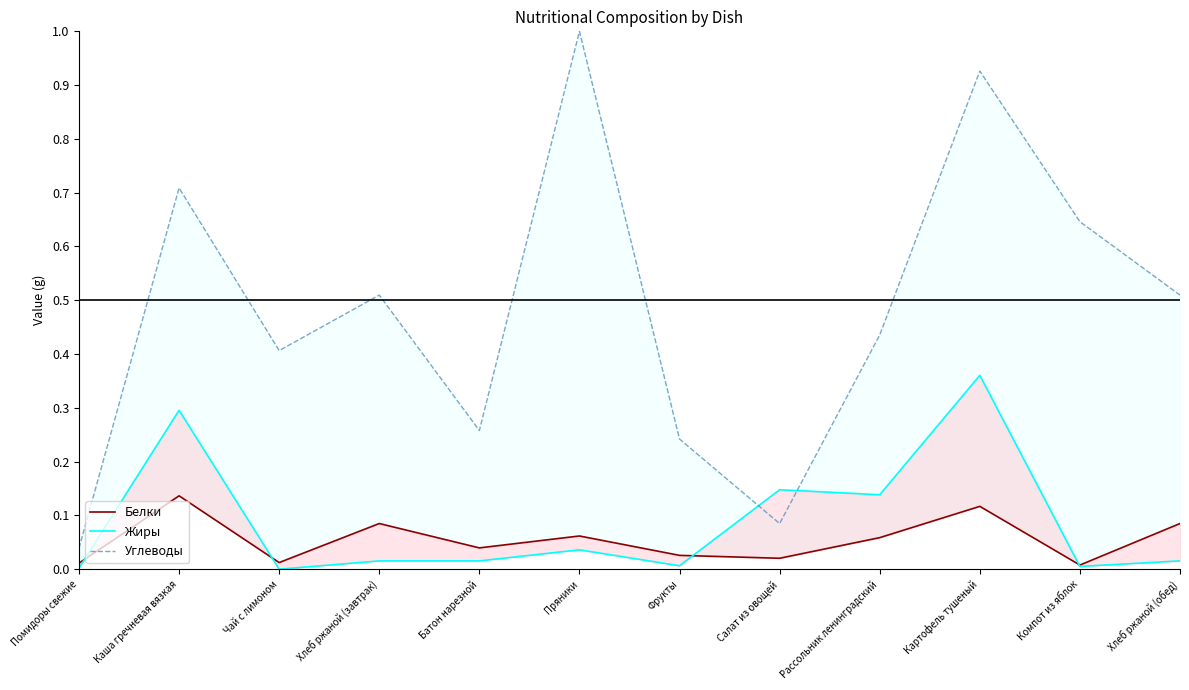

Rank the series at Хлеб ржаной (обед) from lowest to highest value.

Жиры, Белки, Углеводы